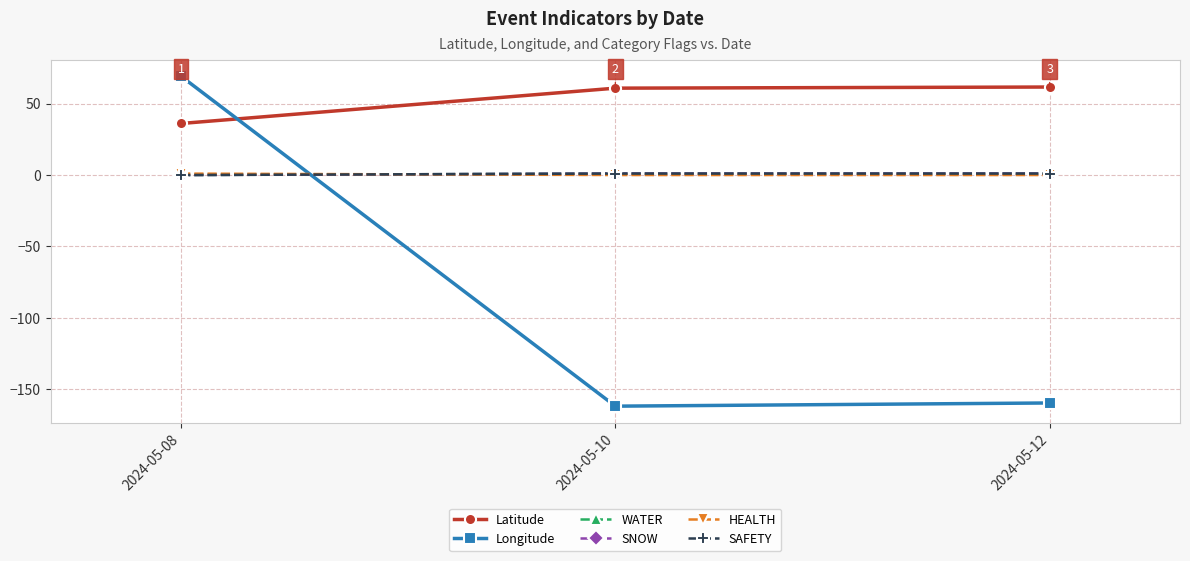

Does the chart have visible grid lines?

Yes